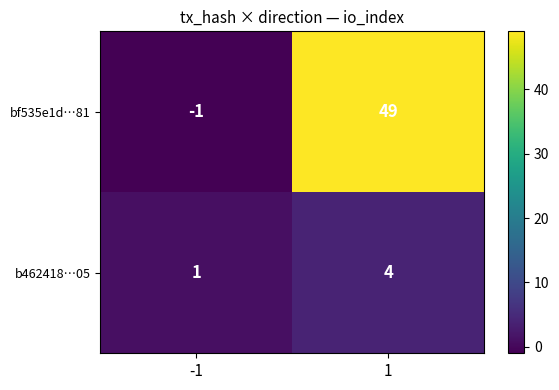

How many data points does each series have?

2